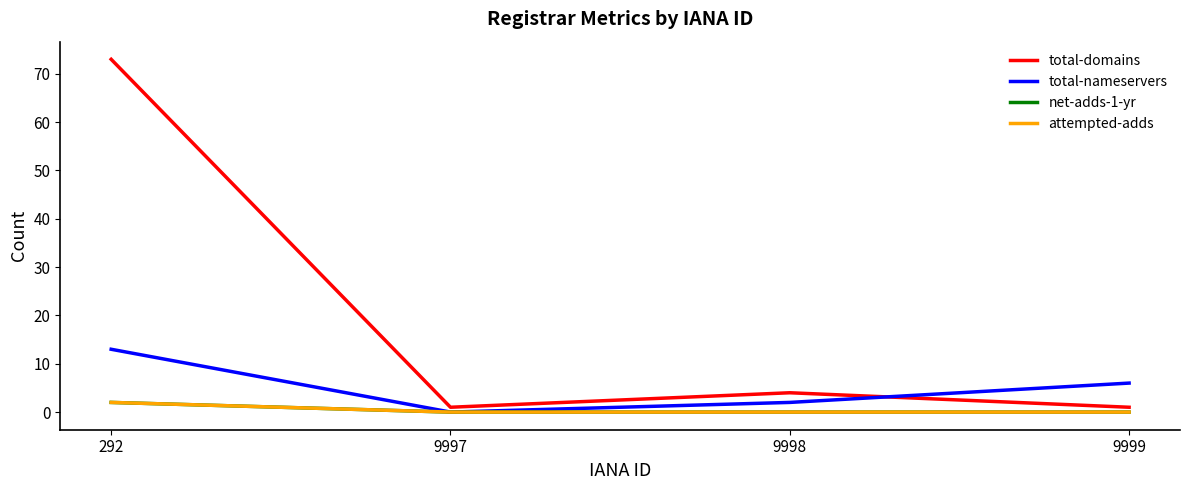

Is this an area chart (filled region under the line)?

No